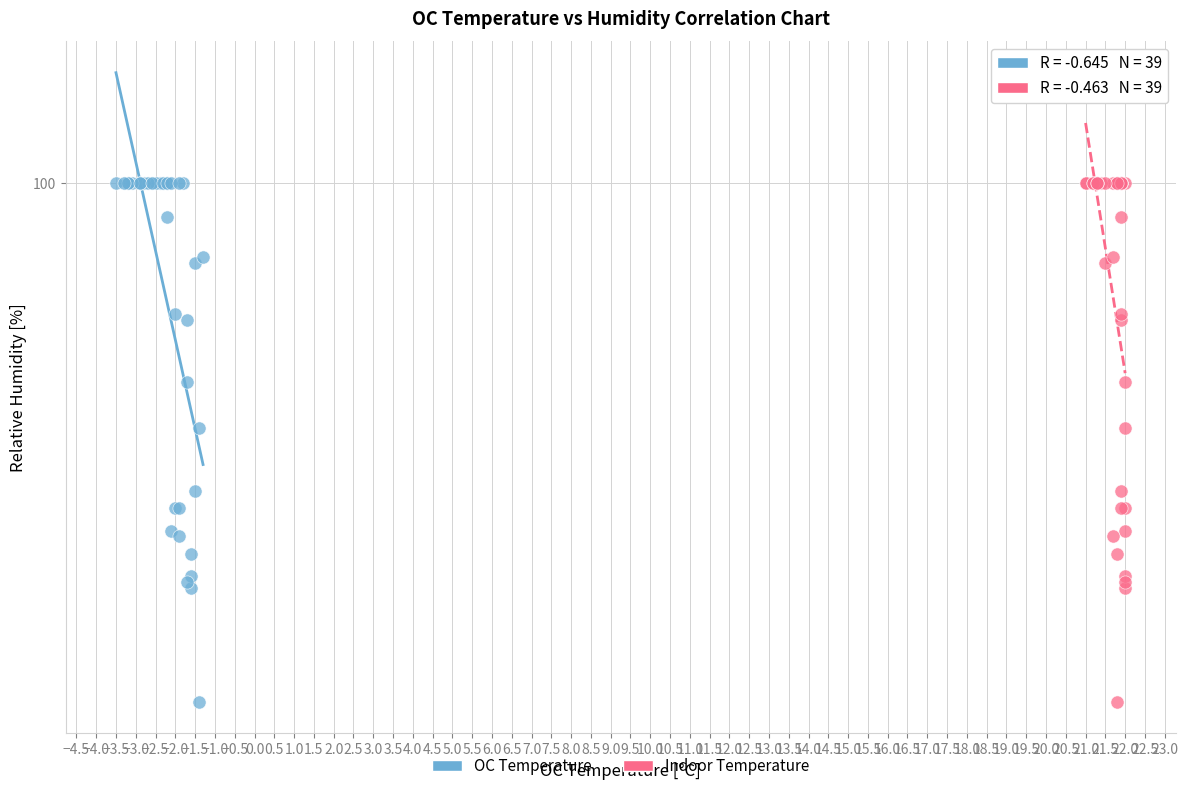

What are all the series names shown in the legend?

OC Temperature, Indoor Temperature